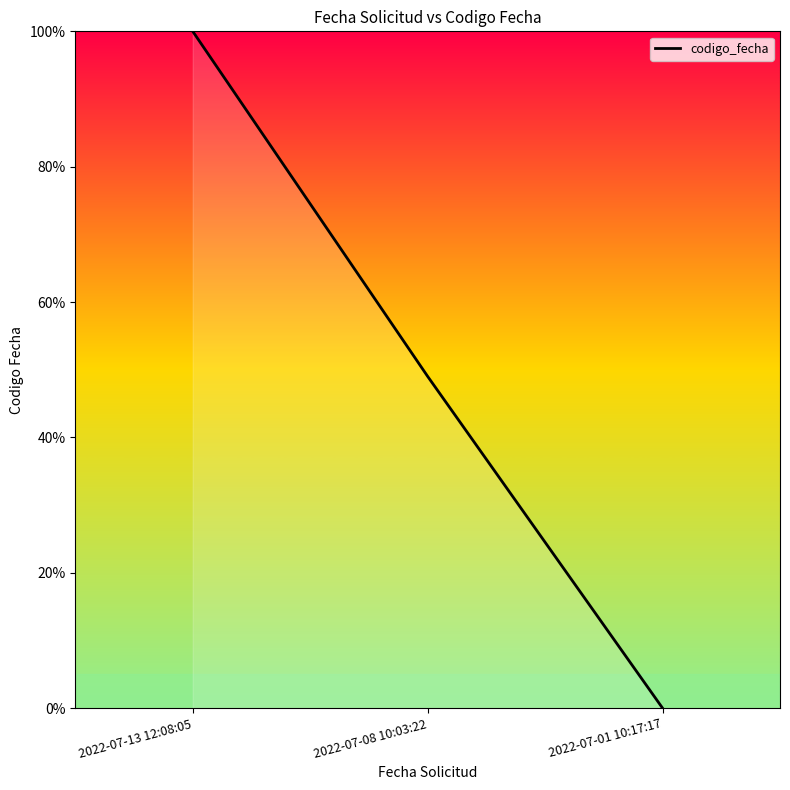

Reading right to left, extract all data points from this chart.

2022-07-01 10:17:17=0.0	2022-07-08 10:03:22=49.0	2022-07-13 12:08:05=100.0